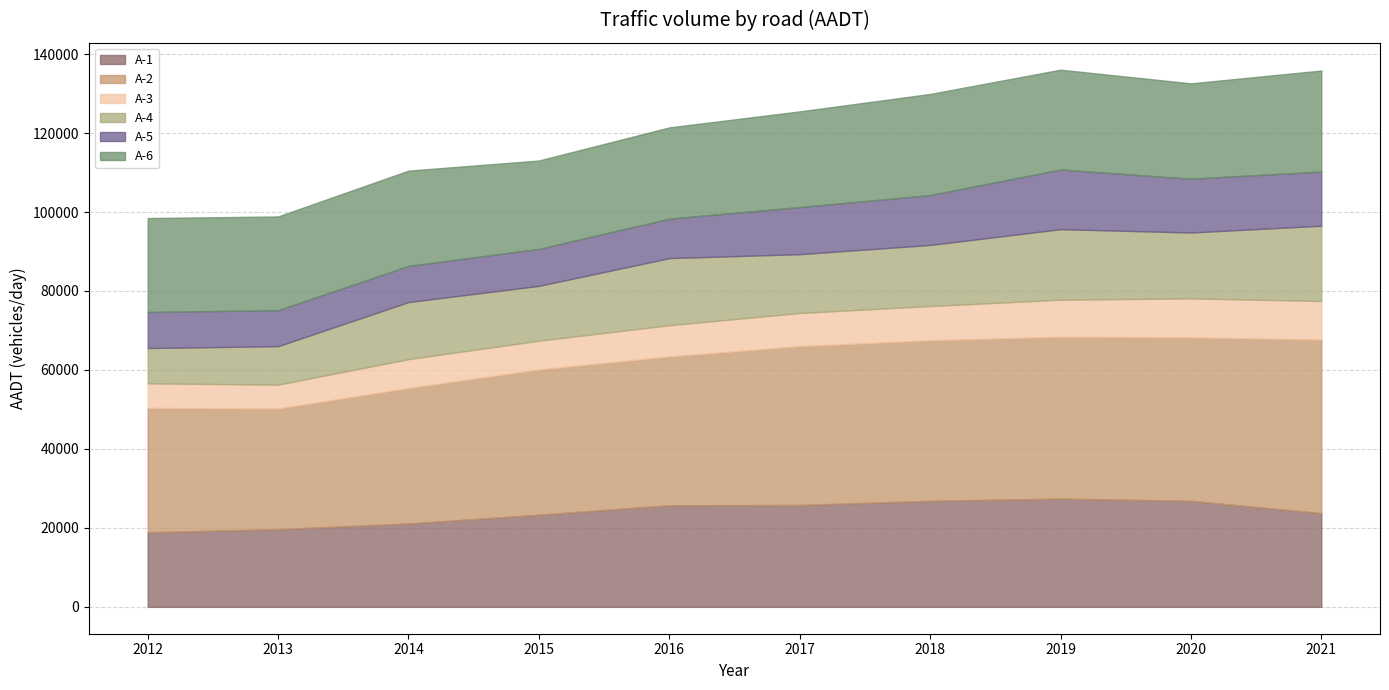

At how many categories does at least one series exceed 38624?

5